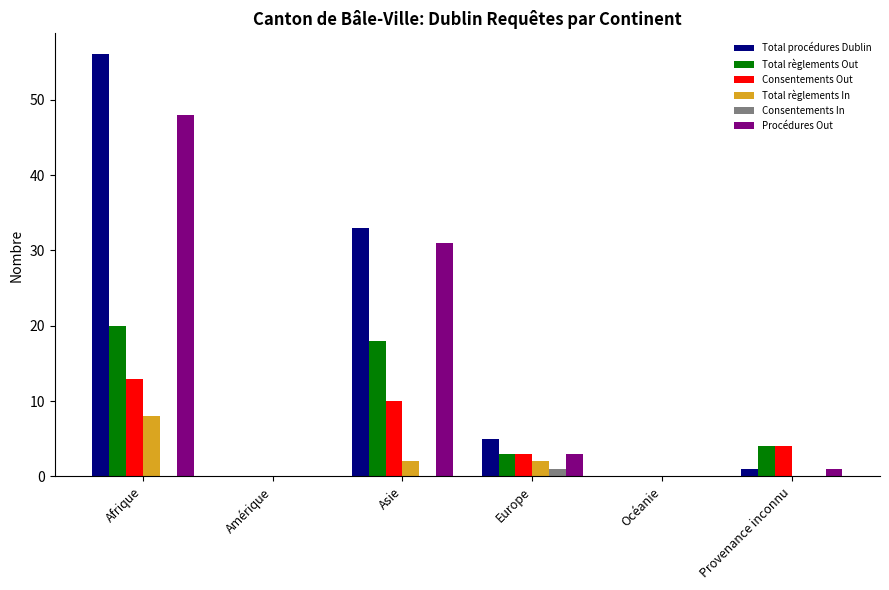

What is the average value of the Total règlements In series?

2